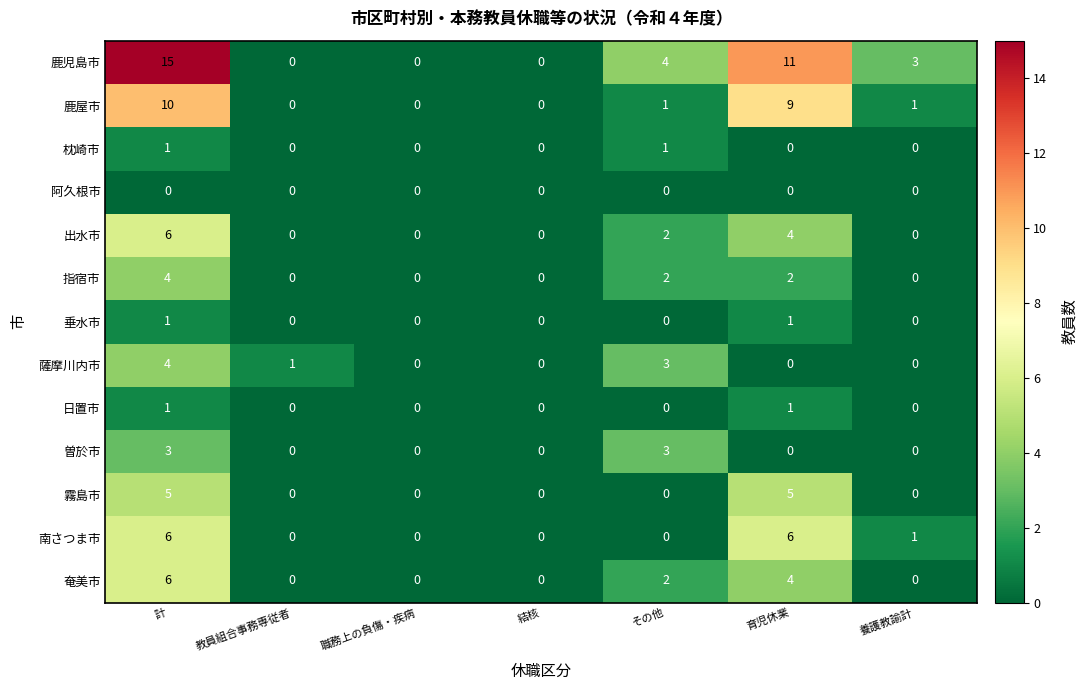

Which series has the widest spread of values?

鹿児島市